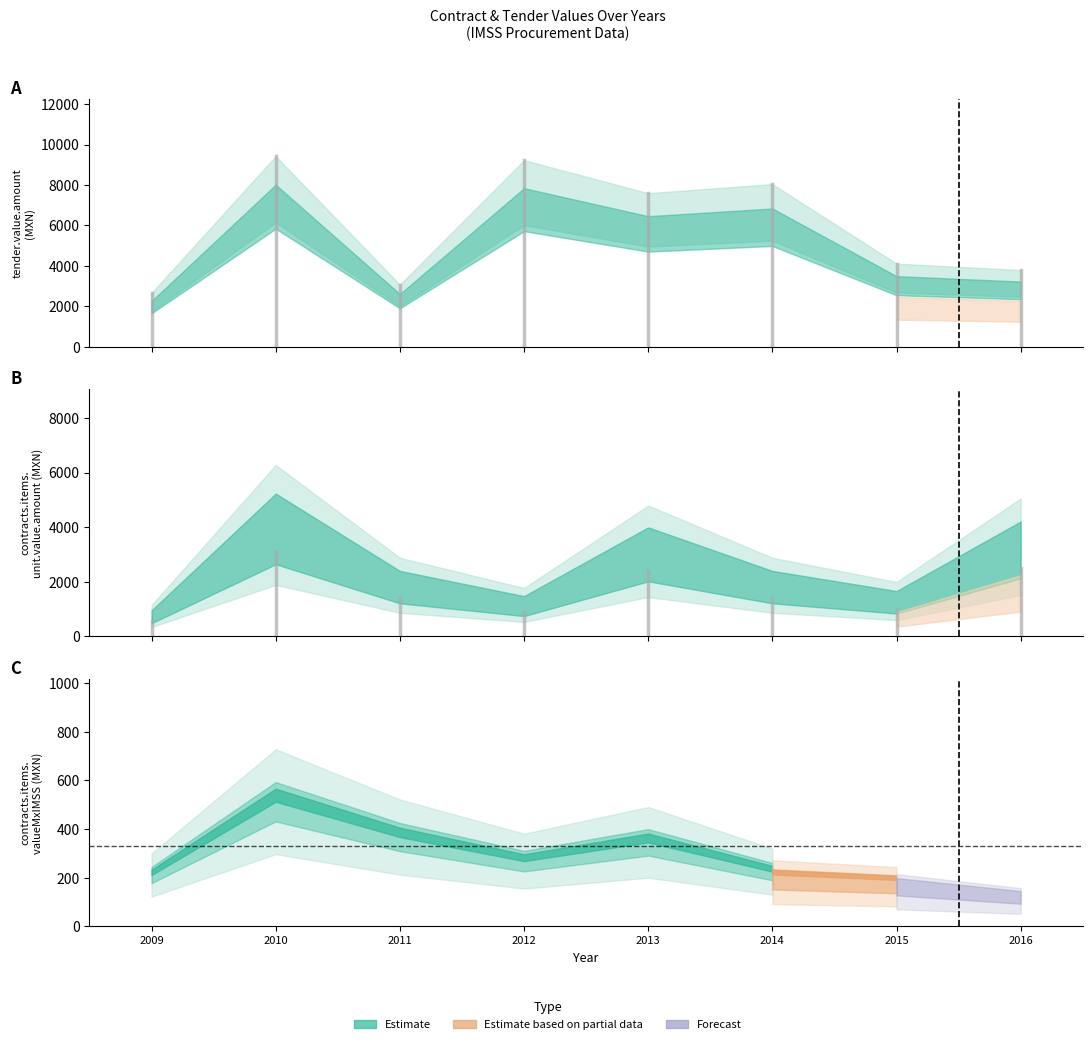

True or false: contracts.items.unit.value.amount has more than 0 points higher than both neighbors.

True